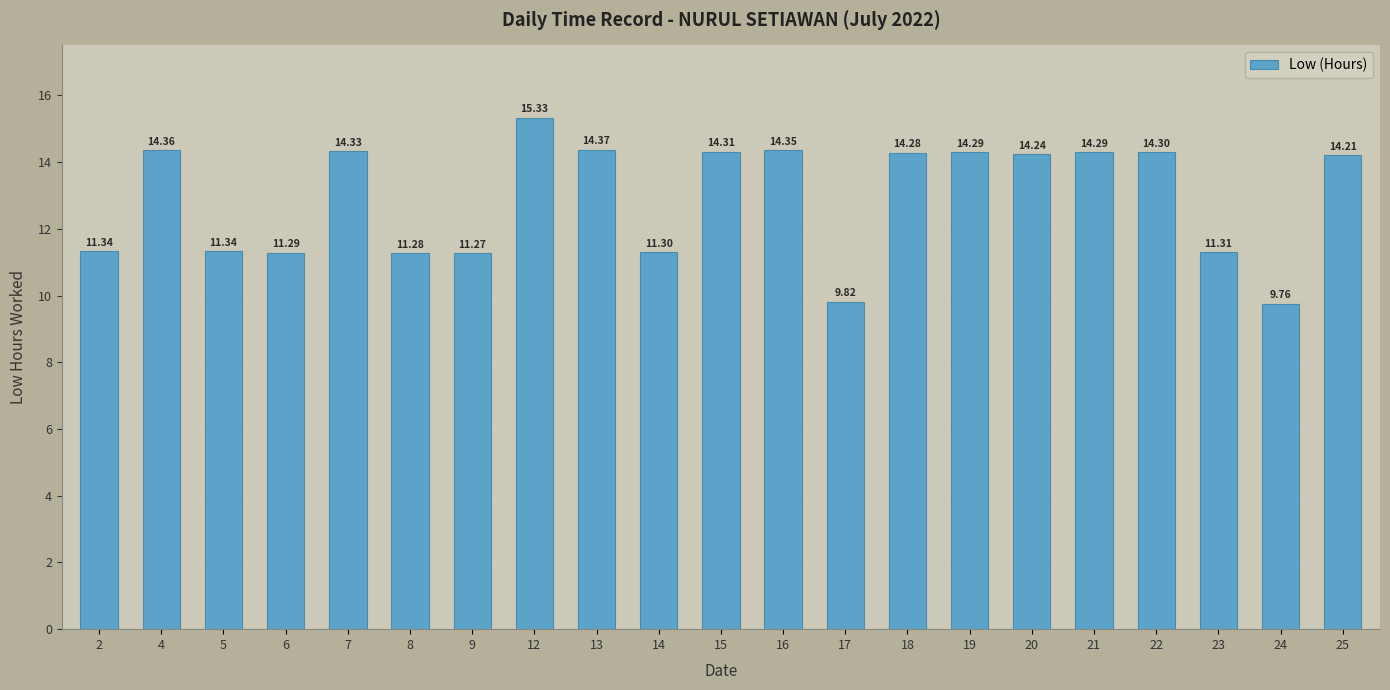

Which category has the highest value across all series?

12